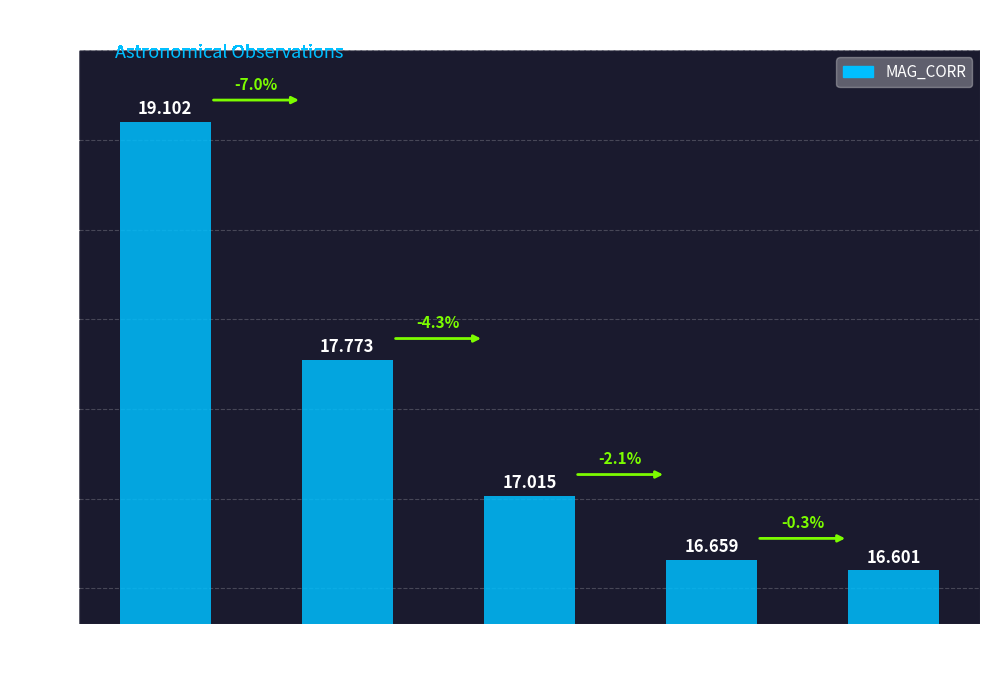

What is the difference between the values at Y and i?

0.4